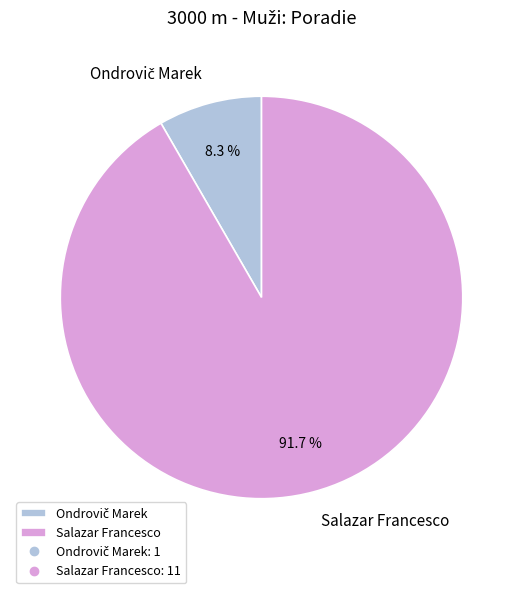

Count the number of slices in the pie.

2